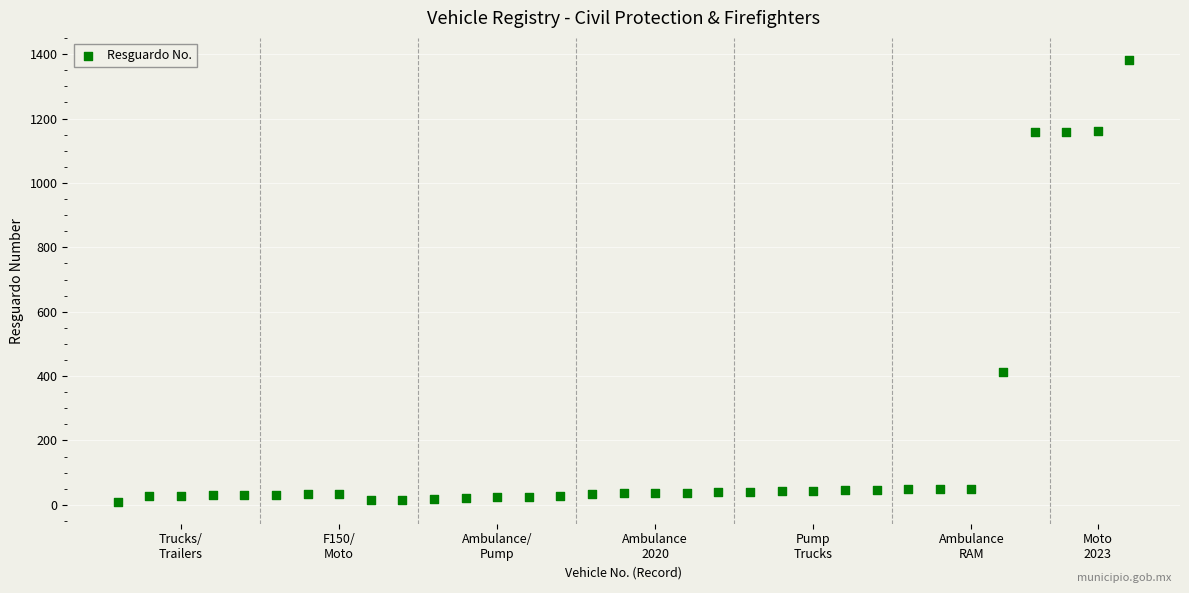

What is the range of X values (max minus min)?

32